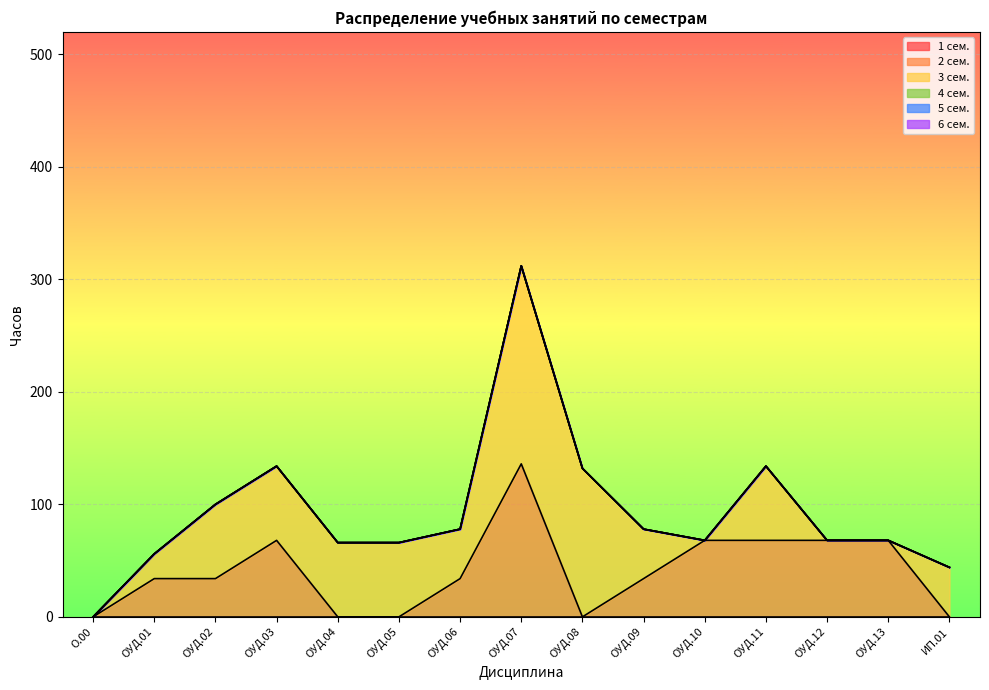

The 4 сем. series shows 0 at ОУД.05. True or false?

True